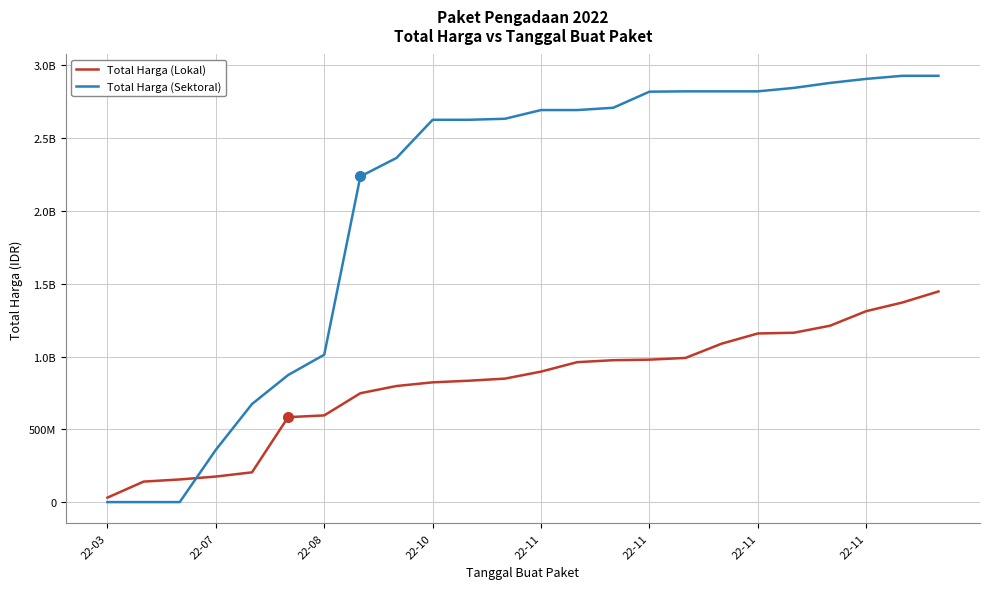

What are all the series names shown in the legend?

Total Harga (Lokal), Total Harga (Sektoral)